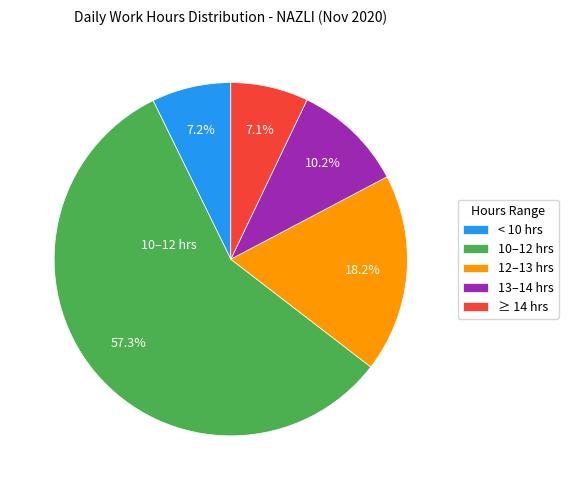

Which category has the biggest portion of the pie?

10–12 hrs